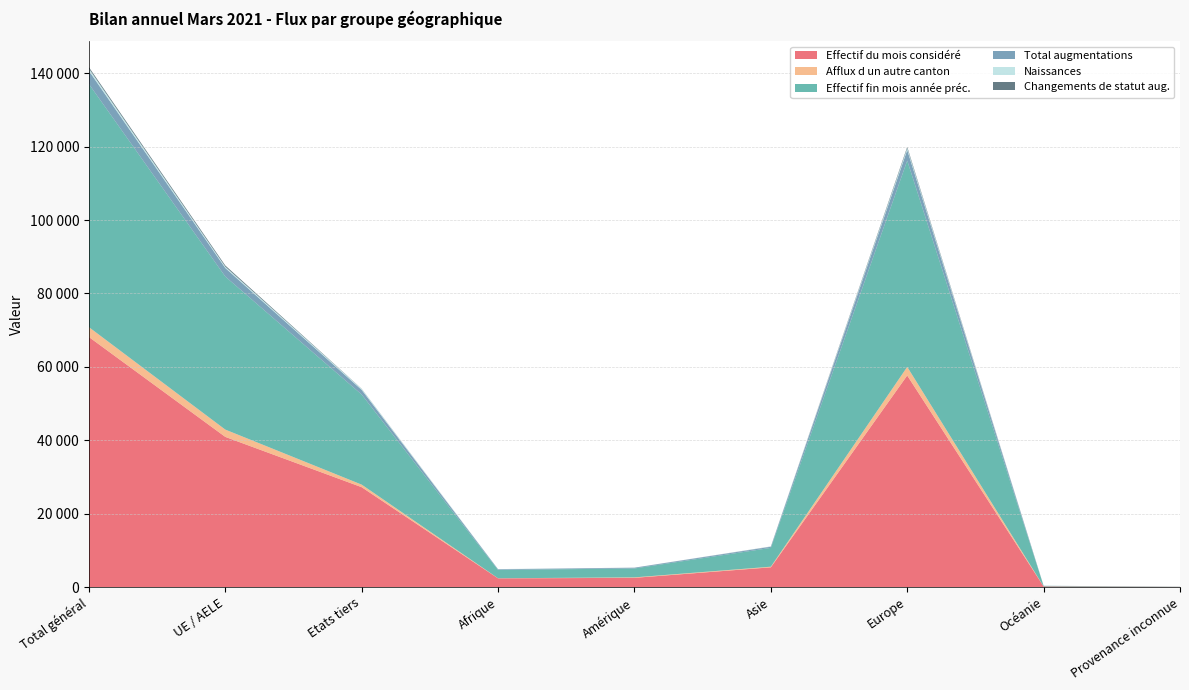

Reading right to left, extract all data points from this chart.

Effectif du mois considéré: Provenance inconnue=55	Océanie=168	Europe=57650	Asie=5382	Amérique=2515	Afrique=2373	Etats tiers=27219	UE / AELE=40924	Total général=68143
Afflux d un autre canton: Provenance inconnue=0	Océanie=13	Europe=2348	Asie=171	Amérique=127	Afrique=28	Etats tiers=698	UE / AELE=1989	Total général=2687
Effectif fin mois année préc.: Provenance inconnue=52	Océanie=155	Europe=56221	Asie=5126	Amérique=2430	Afrique=2264	Etats tiers=24547	UE / AELE=41701	Total général=66248
Total augmentations: Provenance inconnue=2	Océanie=18	Europe=2870	Asie=317	Amérique=199	Afrique=185	Etats tiers=1263	UE / AELE=2328	Total général=3591
Naissances: Provenance inconnue=1	Océanie=3	Europe=519	Asie=47	Amérique=10	Afrique=47	Etats tiers=265	UE / AELE=362	Total général=627
Changements de statut aug.: Provenance inconnue=0	Océanie=0	Europe=334	Asie=26	Amérique=11	Afrique=2	Etats tiers=48	UE / AELE=325	Total général=373